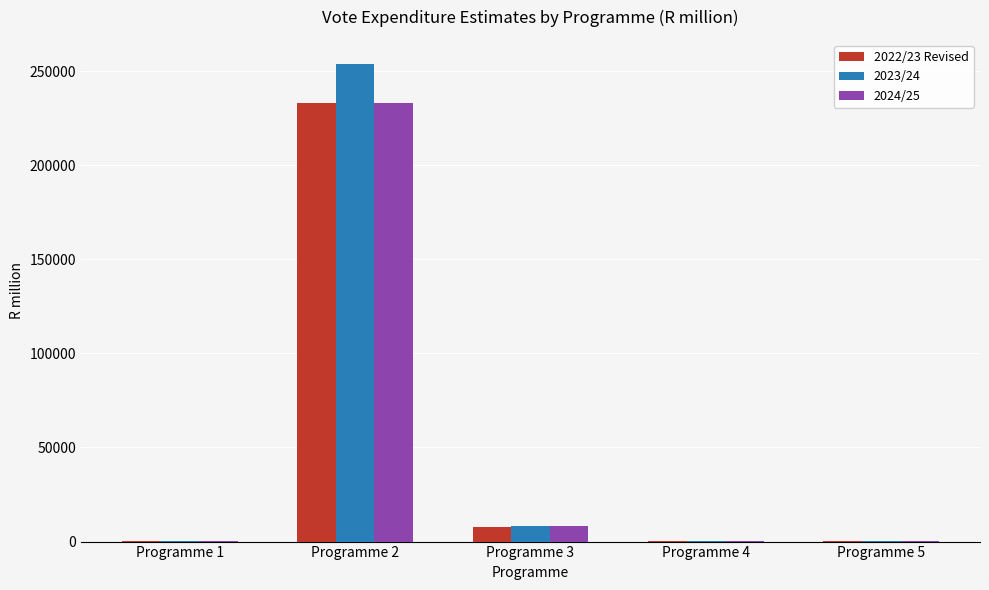

Which series changed the most between Programme 1 and Programme 3?

2023/24